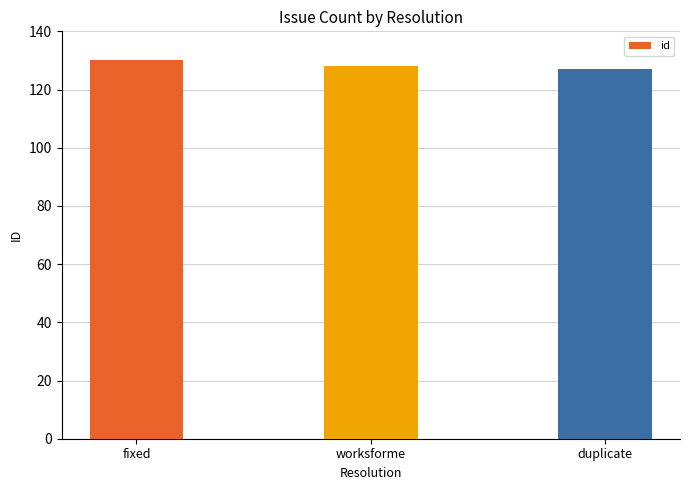

How many data points does each series have?

3